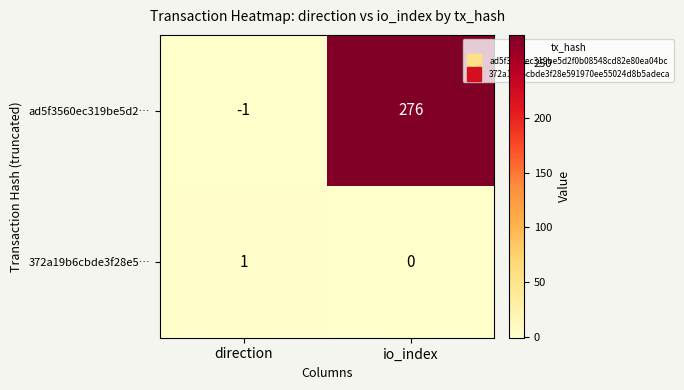

Reading right to left, list all the values displayed in this chart.

ad5f3560ec319be5d2…: io_index=276	direction=-1
372a19b6cbde3f28e5…: io_index=0	direction=1